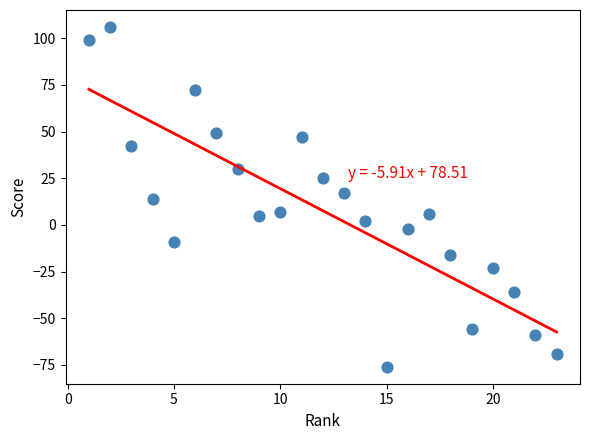

What is the range of Y values (max minus min)?

182